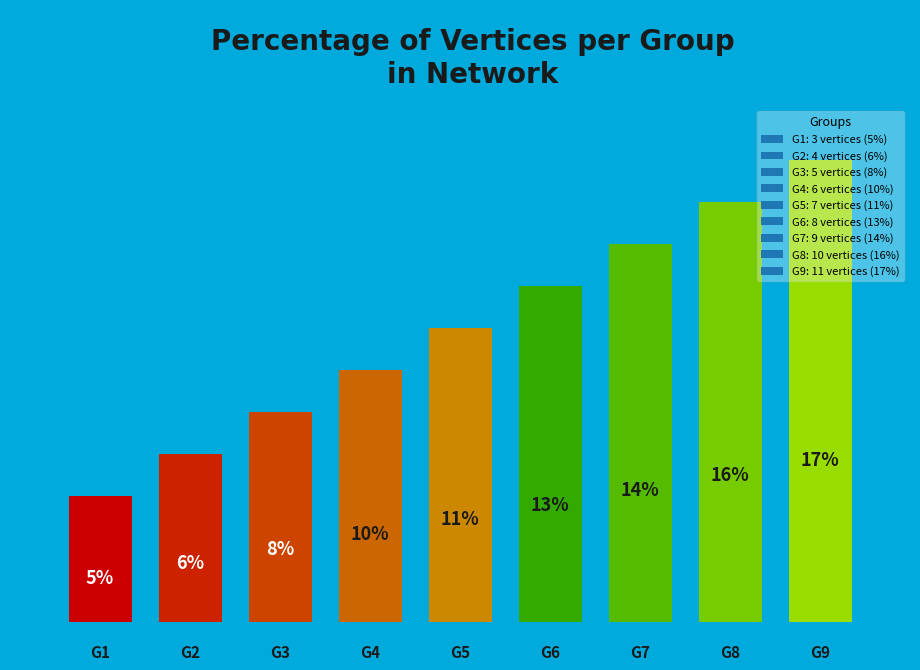

Combined, what portion of the pie is G2 and G3?

14.3%